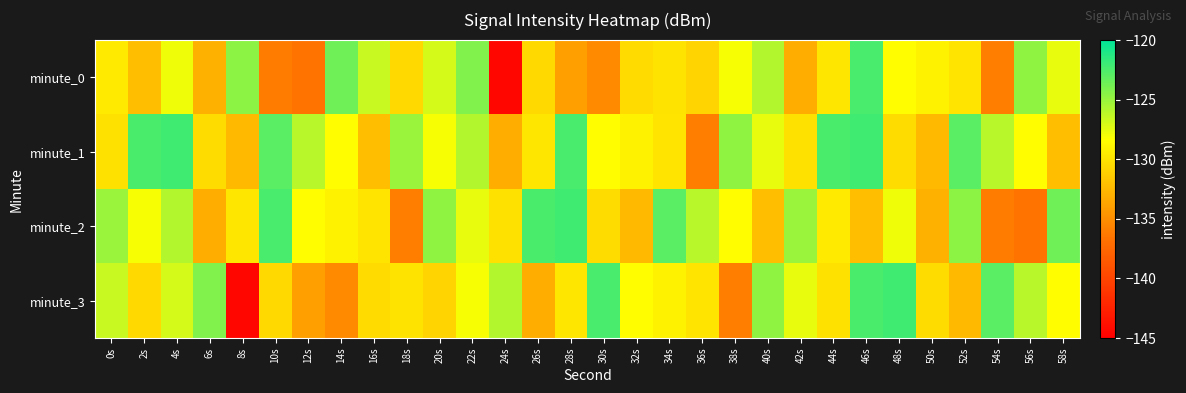

List the series in order of their peak value, lowest first.

minute_0, minute_1, minute_2, minute_3